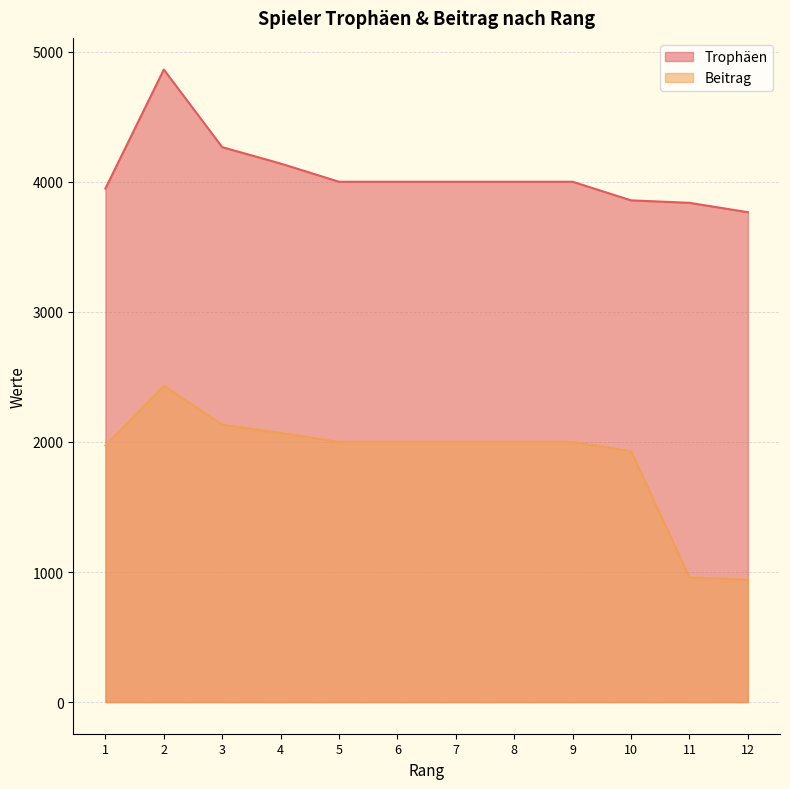

True or false: Beitrag and Trophäen cross at least once.

False